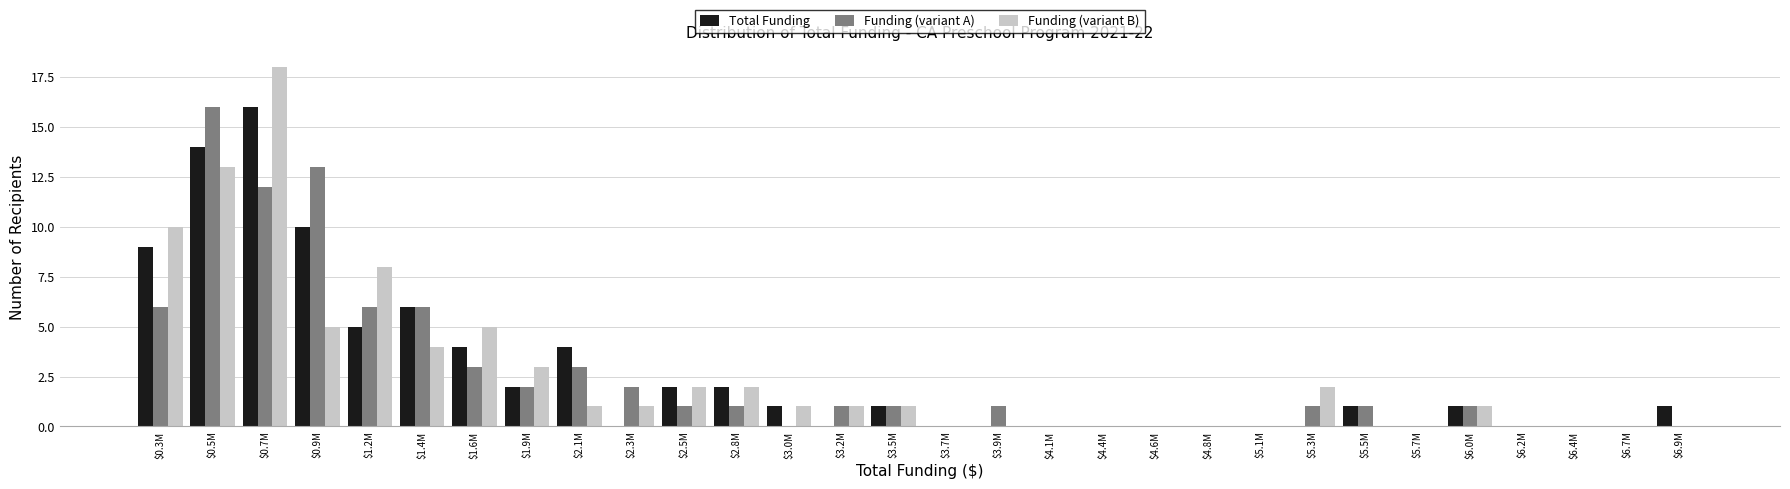

Is it true that Funding (variant A) equals 10 at $3.0M?

False